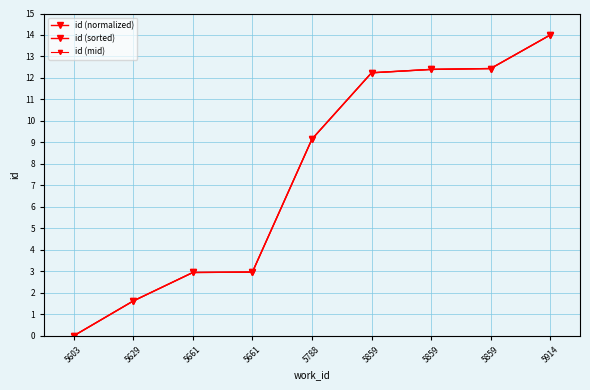

Is this an area chart (filled region under the line)?

No